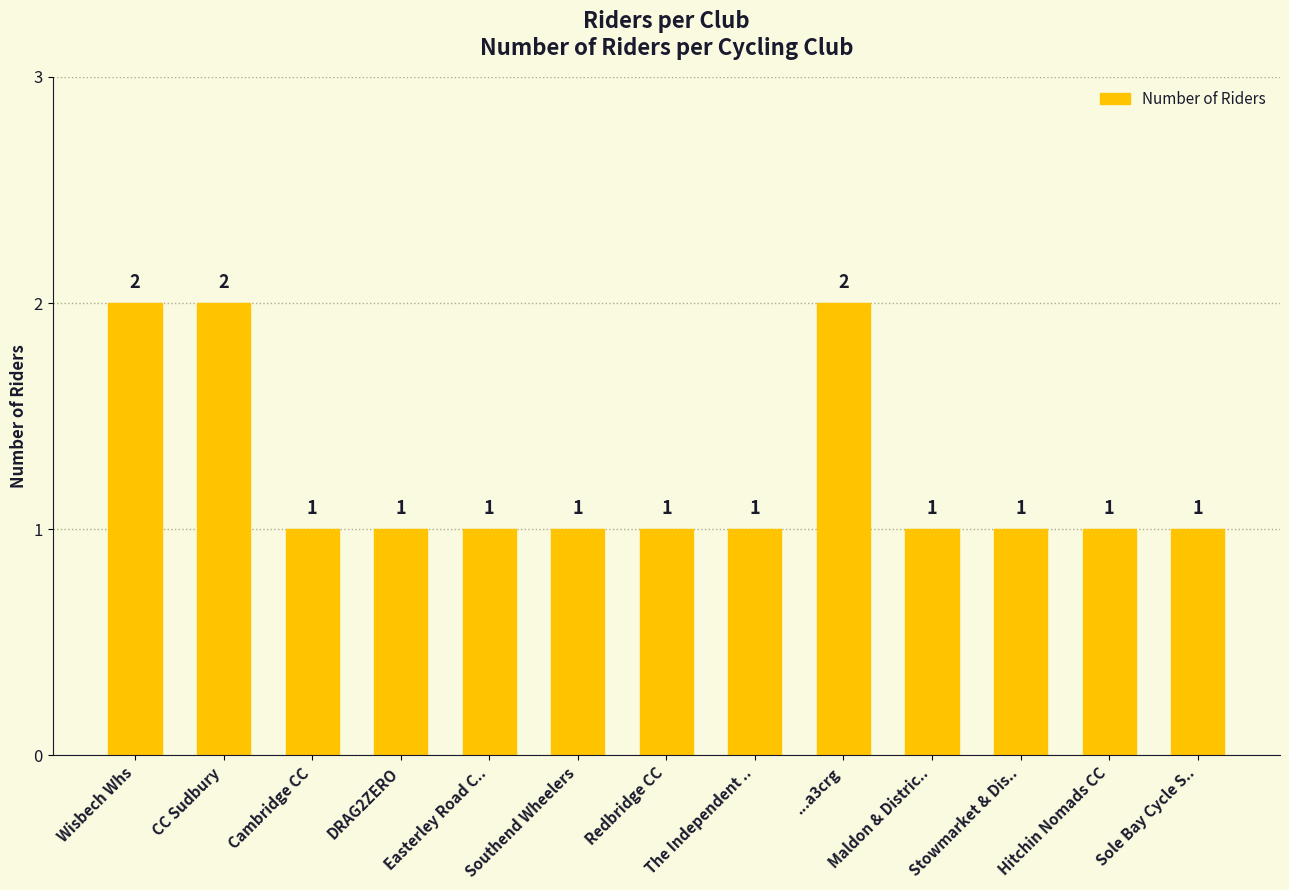

What is the greatest value displayed?

2